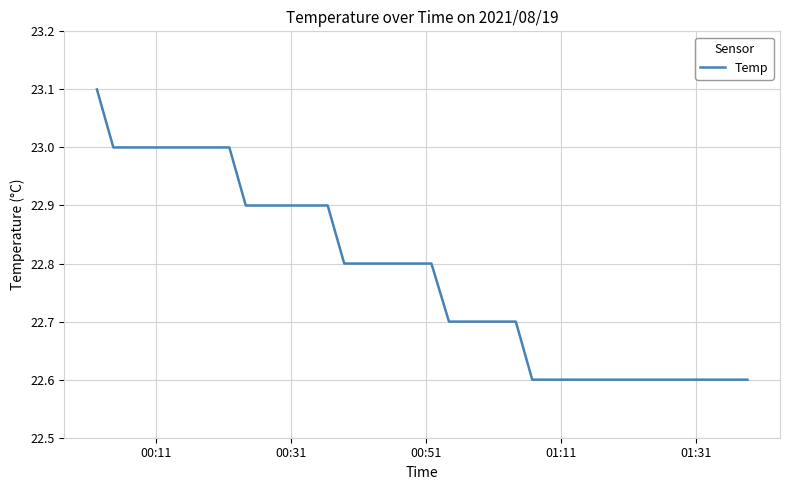

What is the maximum value shown in the chart?

23.1